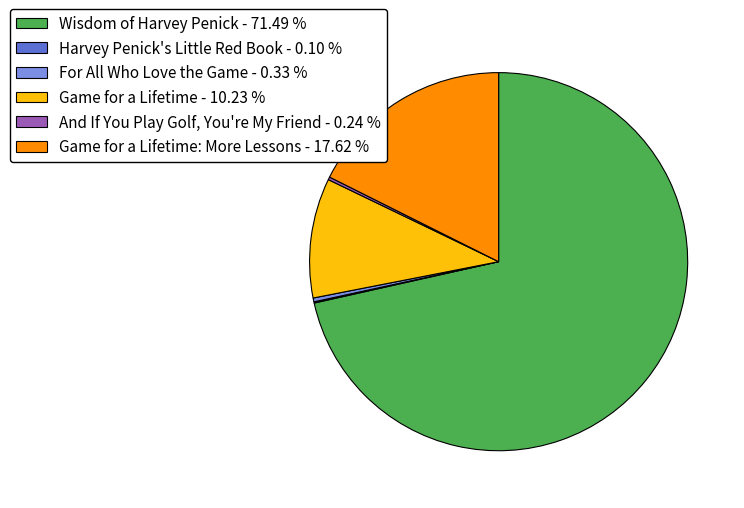

Which category accounts for the majority?

Wisdom of Harvey Penick - 71.49 %